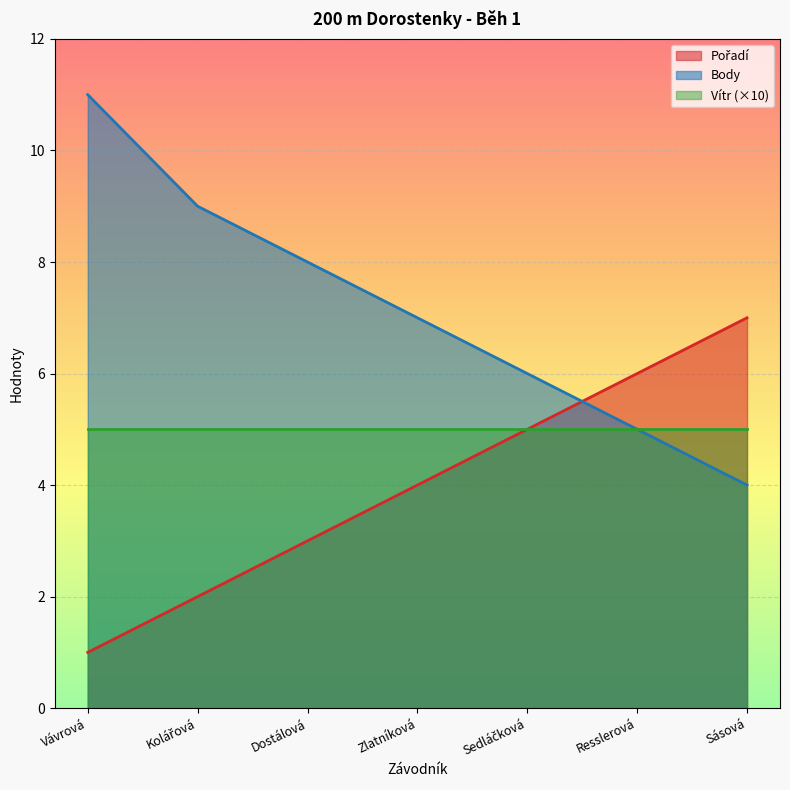

What position from the right is Sásová?

1